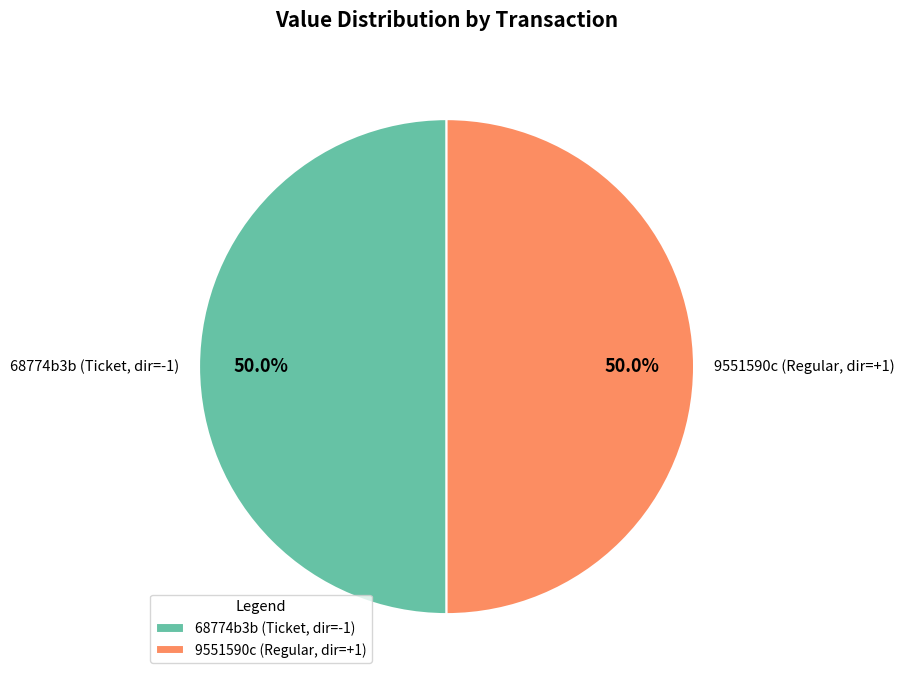

What percentage is NOT represented by 68774b3b (Ticket, dir=-1)?

50.0%